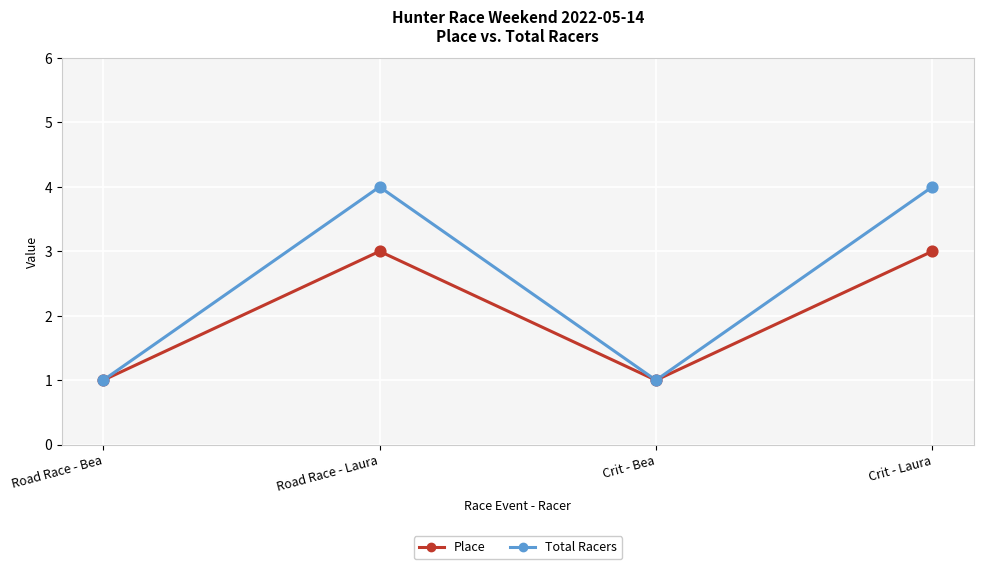

Which series has the largest range (max minus min)?

Total Racers